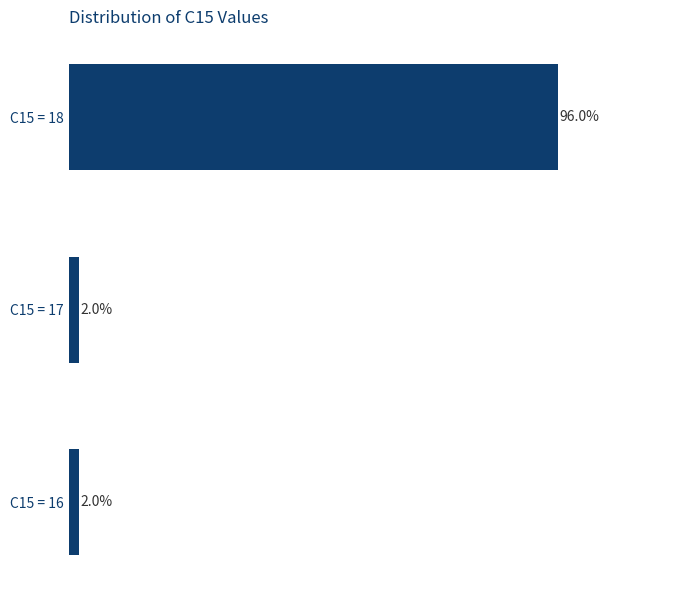

Which category has the highest value across all series?

C15 = 18